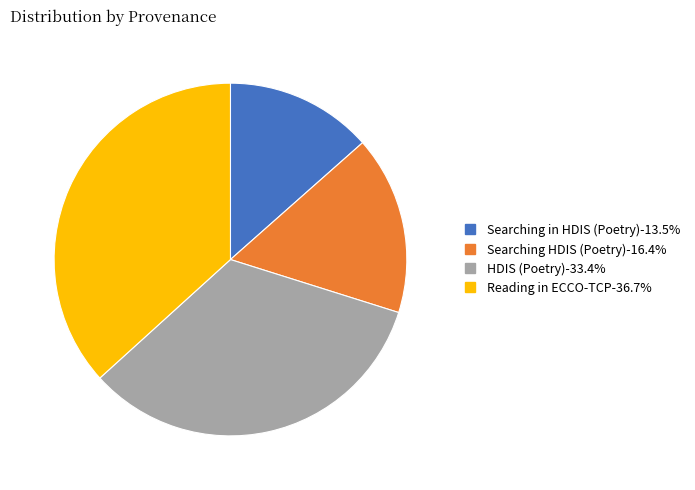

Is there a majority slice in this chart?

No